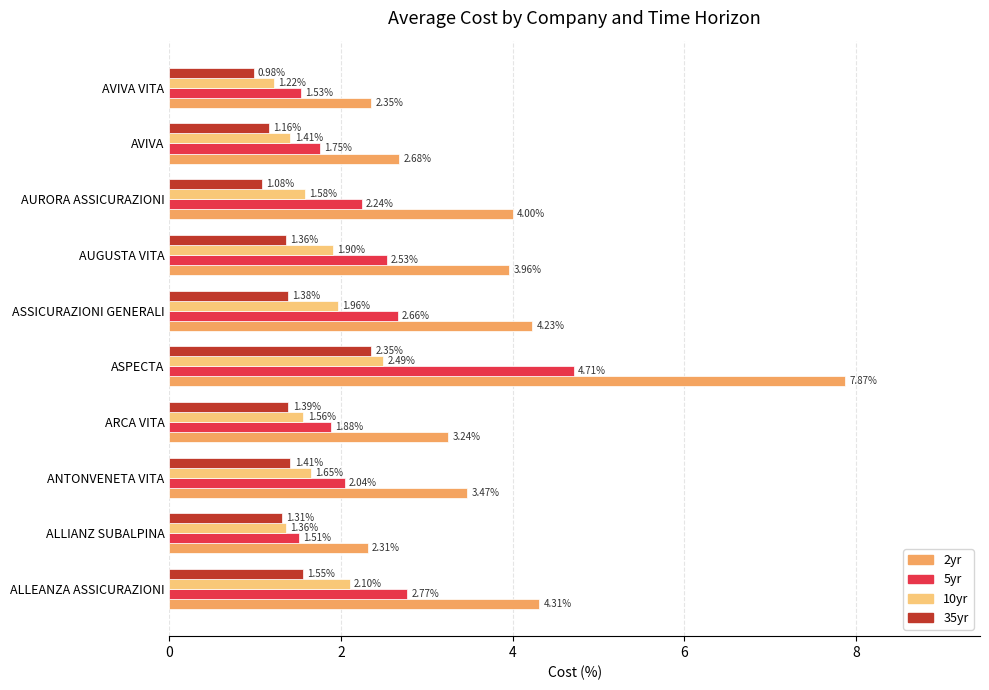

What is the sum of all 2yr values?

38.4